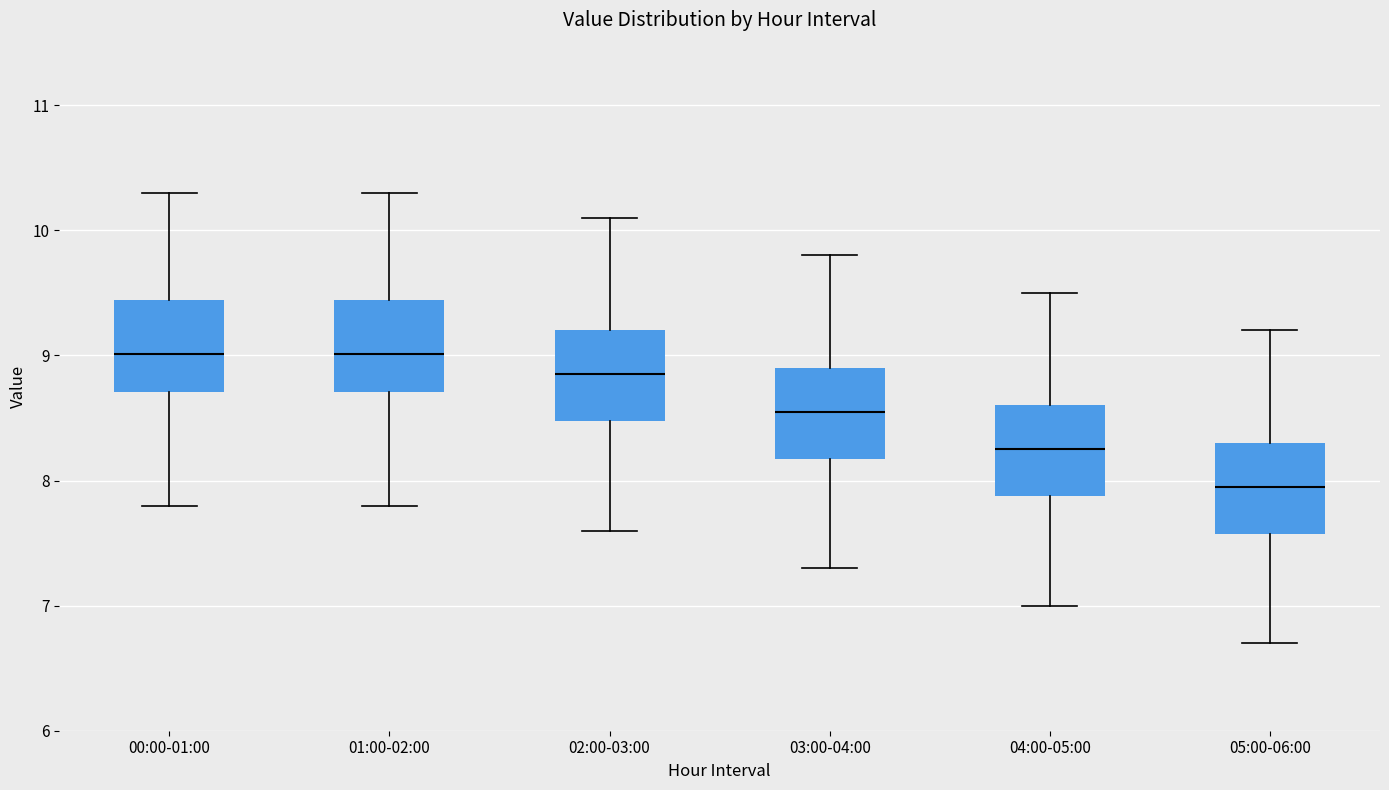

Where does the median line of the box for 00:00-01:00 sit on the y-axis? The values are not printed on the chart, so give them approximately, as read against the axis.

9.0